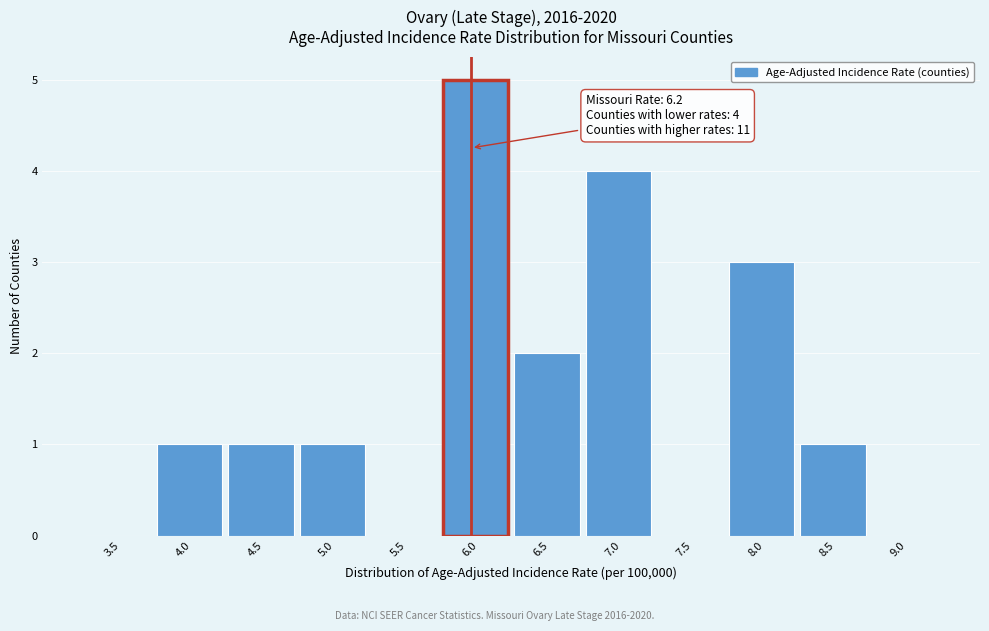

Reading right to left, list all the values displayed in this chart.

9.0=0	8.5=1	8.0=3	7.5=0	7.0=4	6.5=2	6.0=5	5.5=0	5.0=1	4.5=1	4.0=1	3.5=0